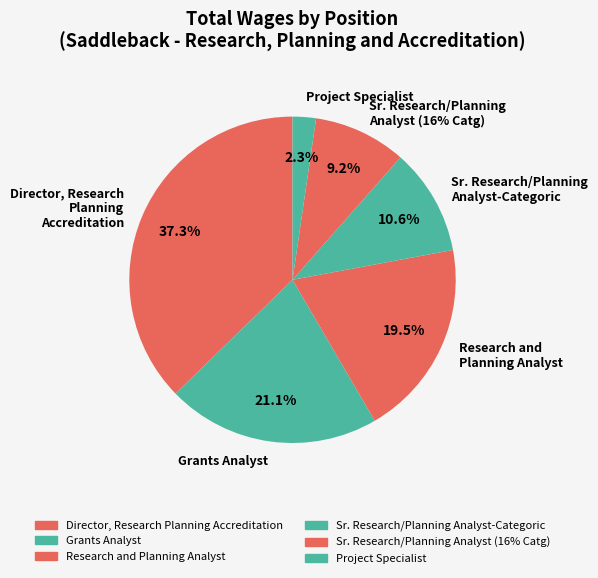

What is the largest slice in the pie chart?

Director, Research
Planning
Accreditation